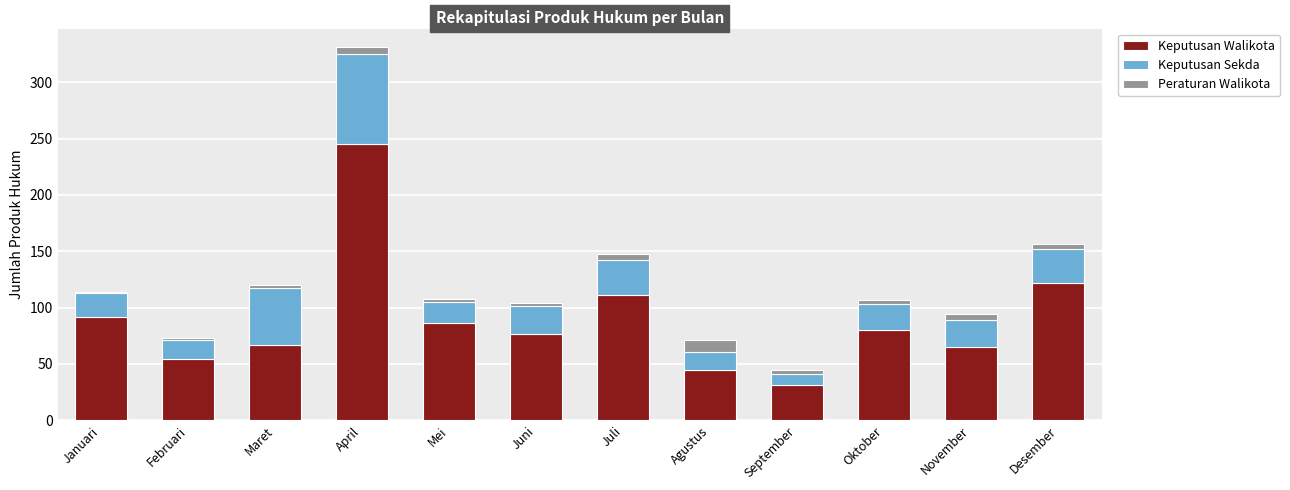

At which label is Keputusan Walikota closest to 138?

Desember